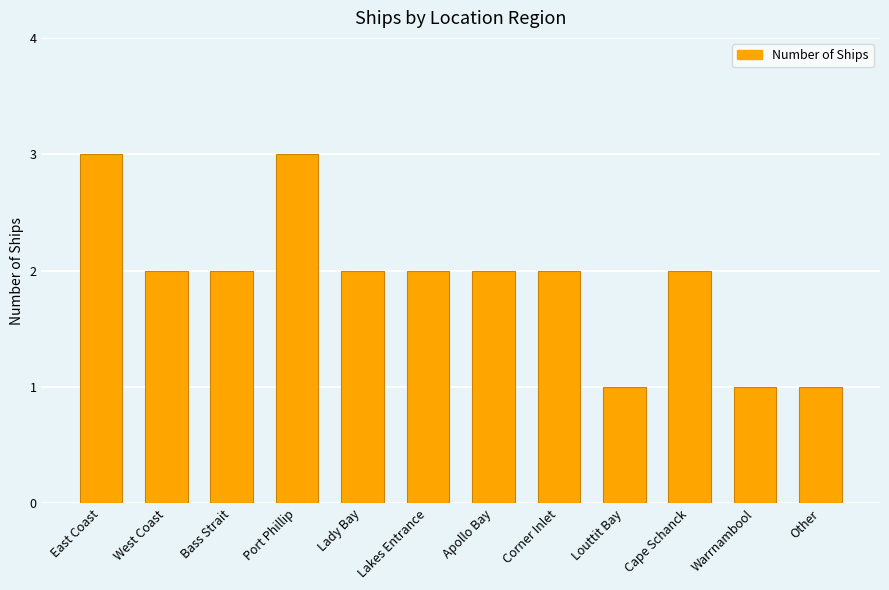

What is the change in value from Bass Strait to Louttit Bay?

-1